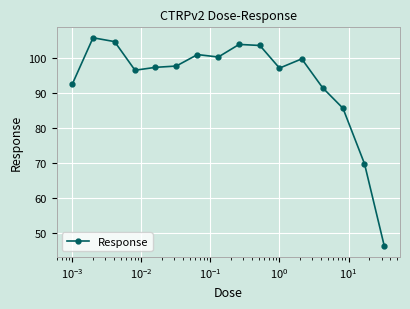

Does the chart display data point markers on the line(s)?

Yes